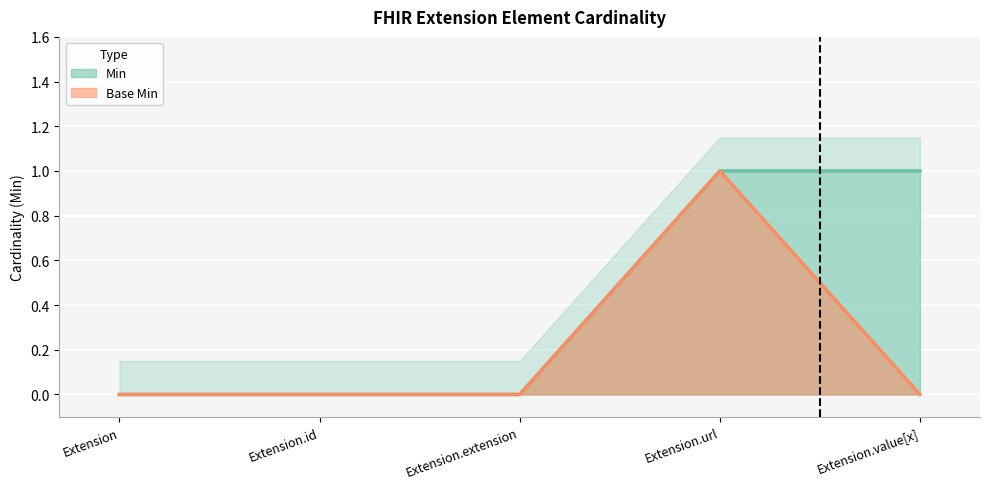

Which label corresponds to the smallest value in the chart?

Extension